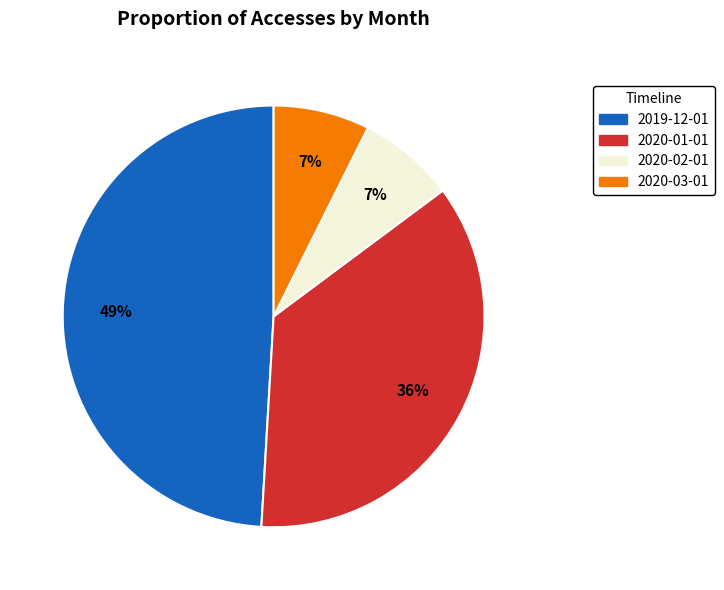

Does 2020-03-01 represent more than half of the total?

No